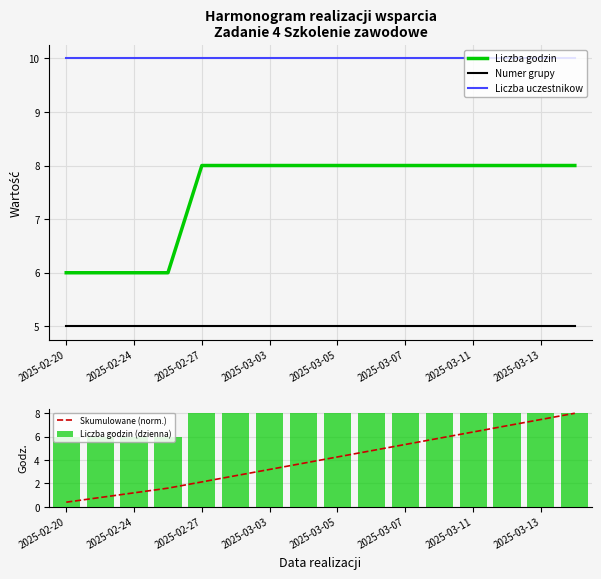

Which category has the lowest value across all series?

2025-02-20